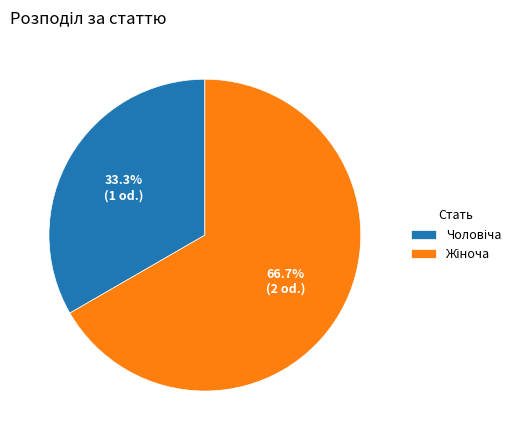

Is there any slice that represents more than half of the pie?

Yes